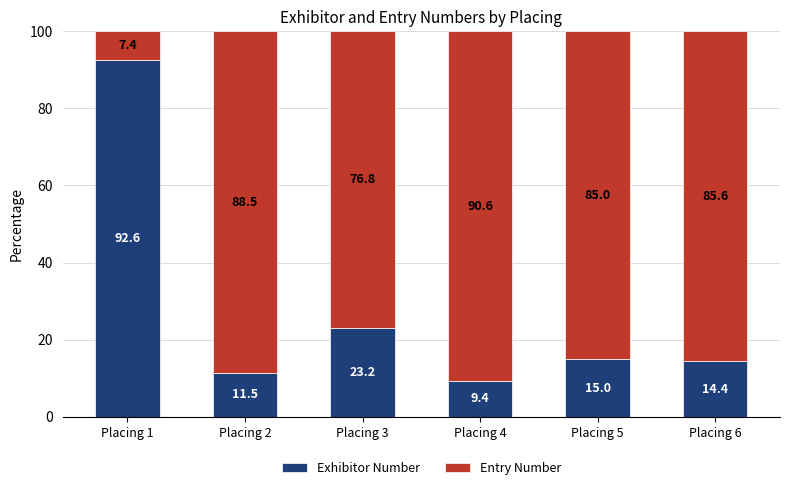

List the labels in order of Exhibitor Number value, smallest first.

Placing 4, Placing 2, Placing 6, Placing 5, Placing 3, Placing 1